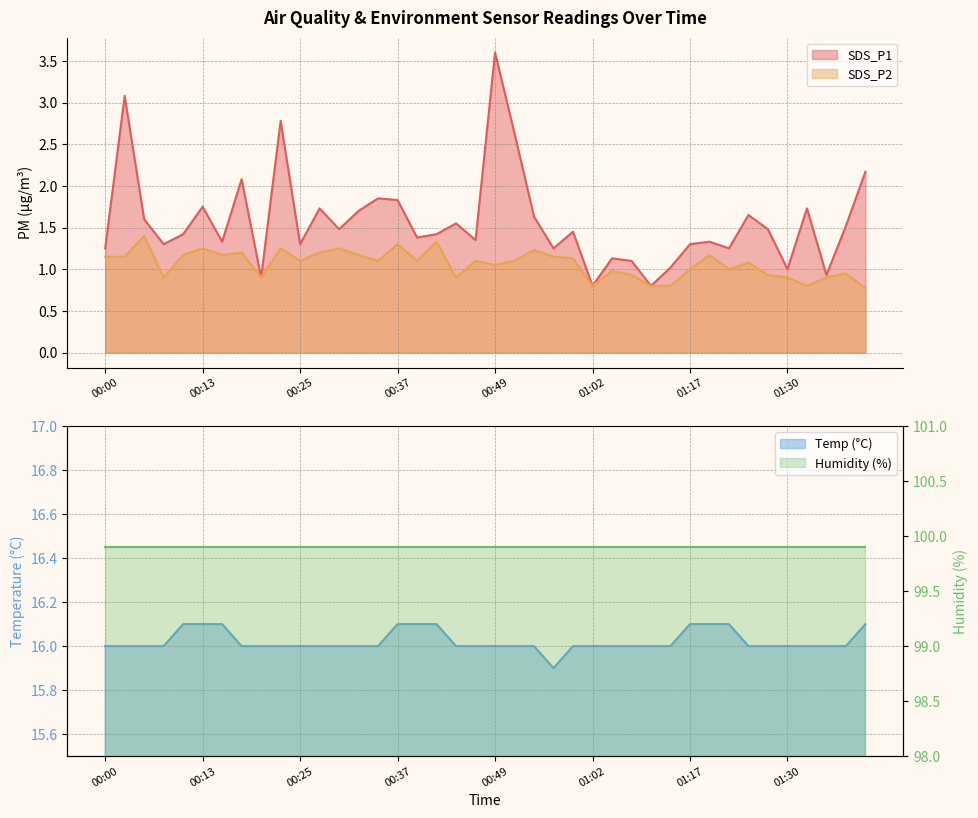

At which category does SDS_P1 reach its first local valley?

00:08